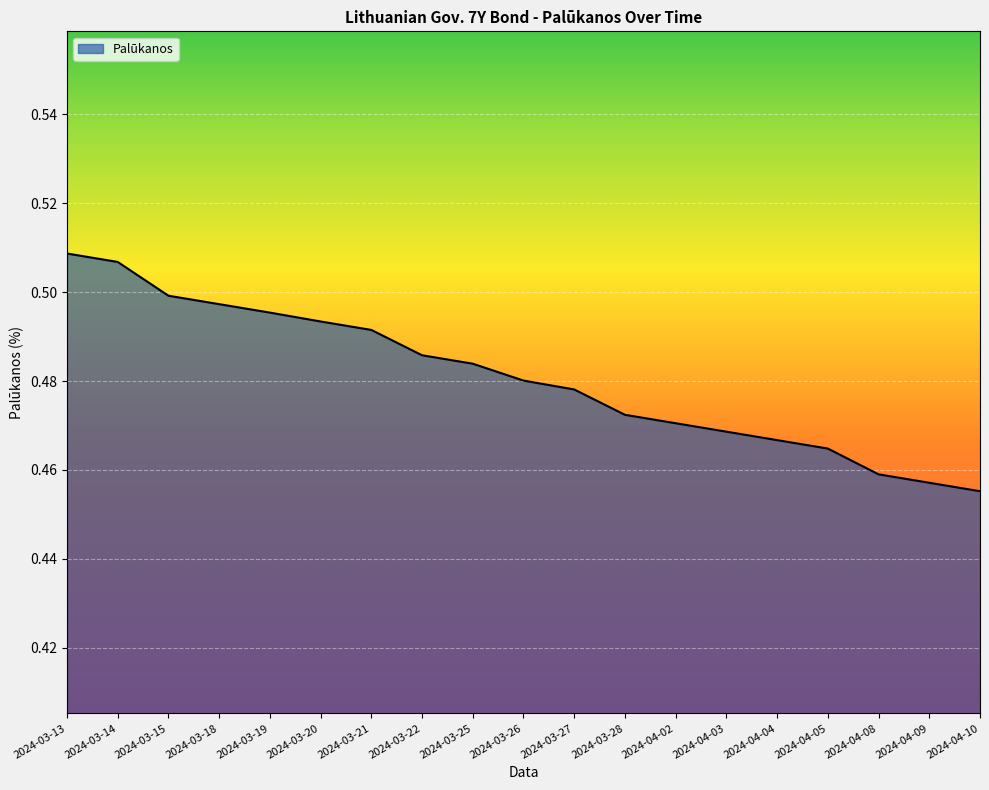

What position from the left is 2024-03-14?

2